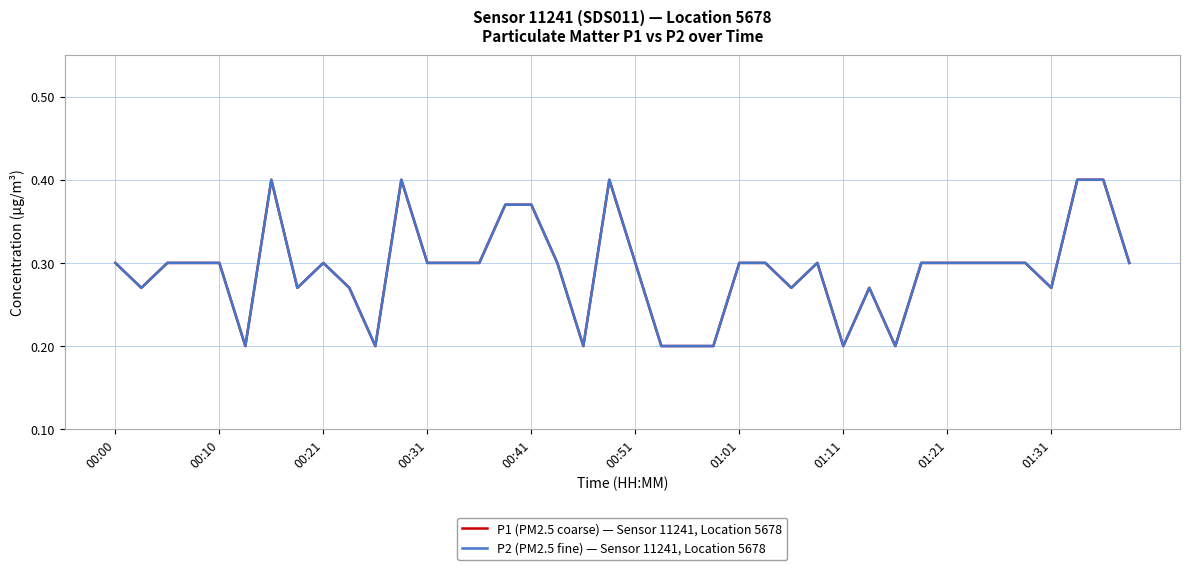

Does the chart display data point markers on the line(s)?

No